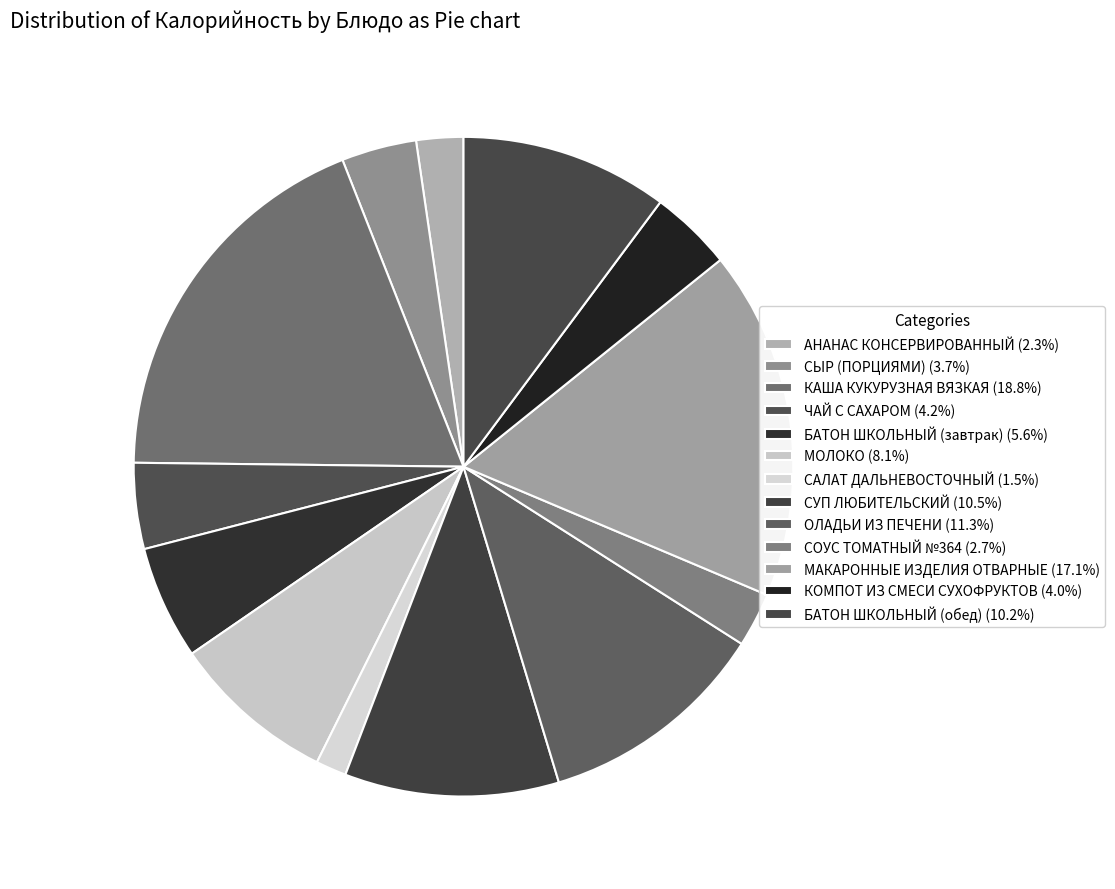

How many slices are in this pie chart?

13